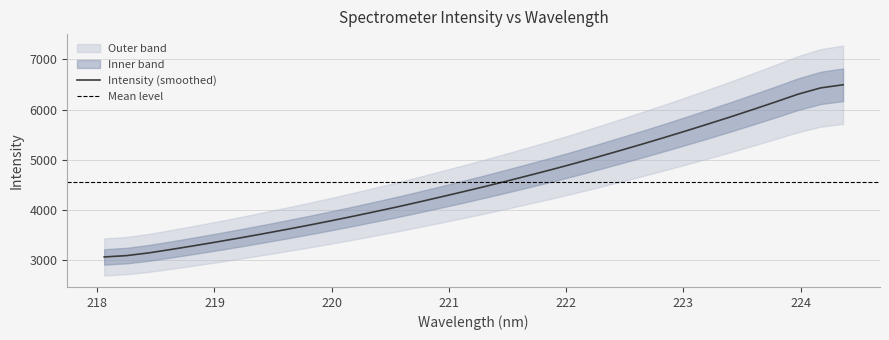

What is the highest value of the Intensity (smoothed) series?

6491.3